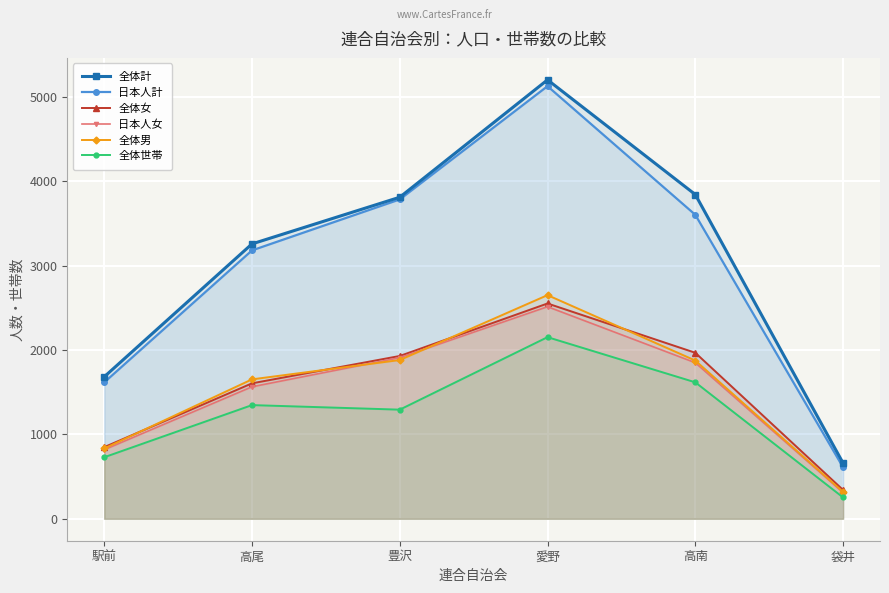

What are all the series names shown in the legend?

全体計, 日本人計, 全体女, 日本人女, 全体男, 全体世帯